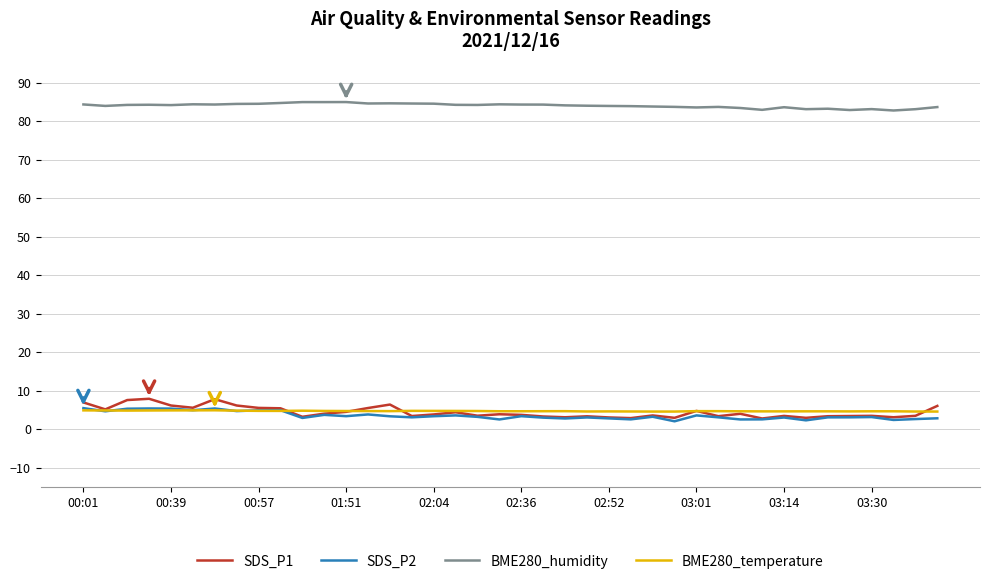

Which series has the largest range (max minus min)?

SDS_P1